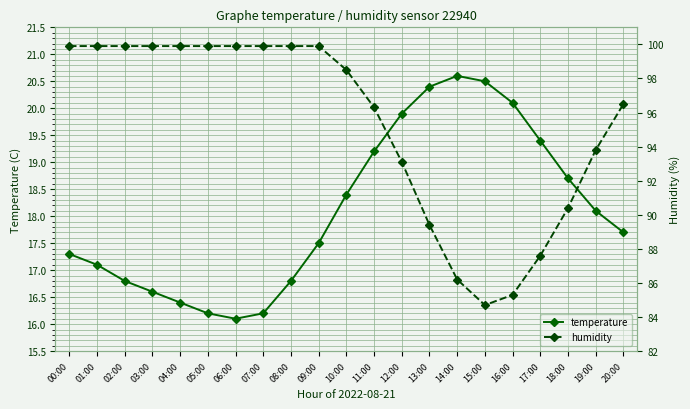

True or false: temperature has more than 2 interior local peaks.

False